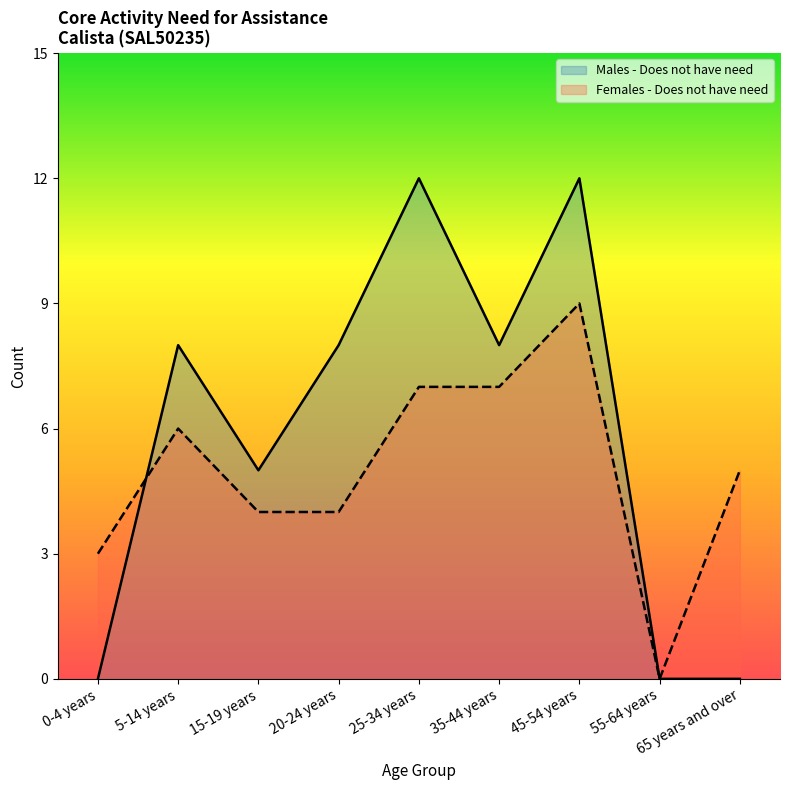

Count the Females - Does not have need values in the range 4 to 7.

6